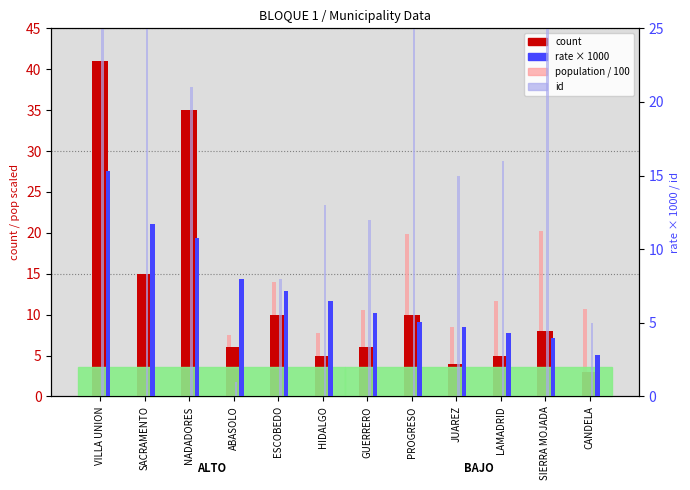

Rank the categories by population / 100 value from lowest to highest.

ABASOLO, HIDALGO, JUAREZ, GUERRERO, CANDELA, LAMADRID, SACRAMENTO, ESCOBEDO, PROGRESO, SIERRA MOJADA, VILLA UNION, NADADORES